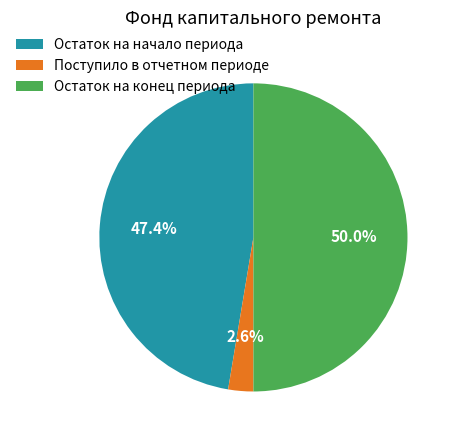

The Остаток на начало периода slice represents 53% of the pie. True or false?

False